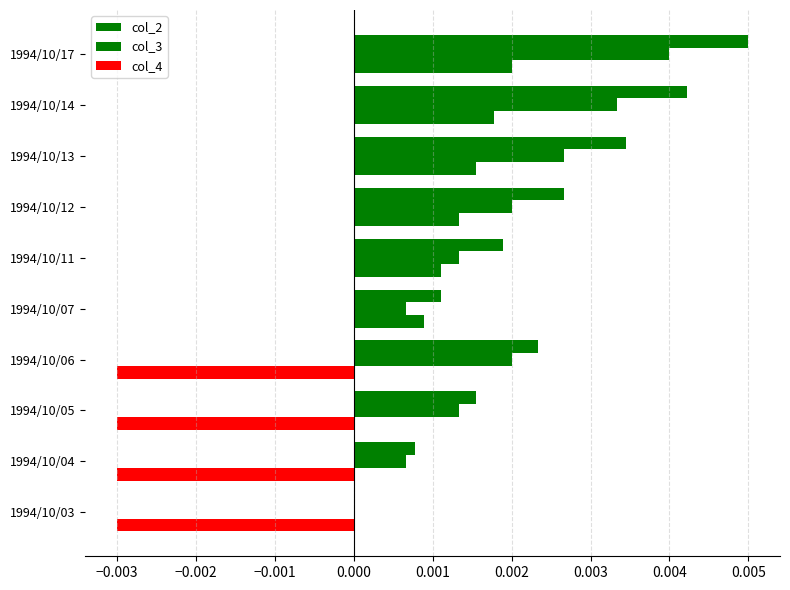

How many distinct data groups are displayed?

3